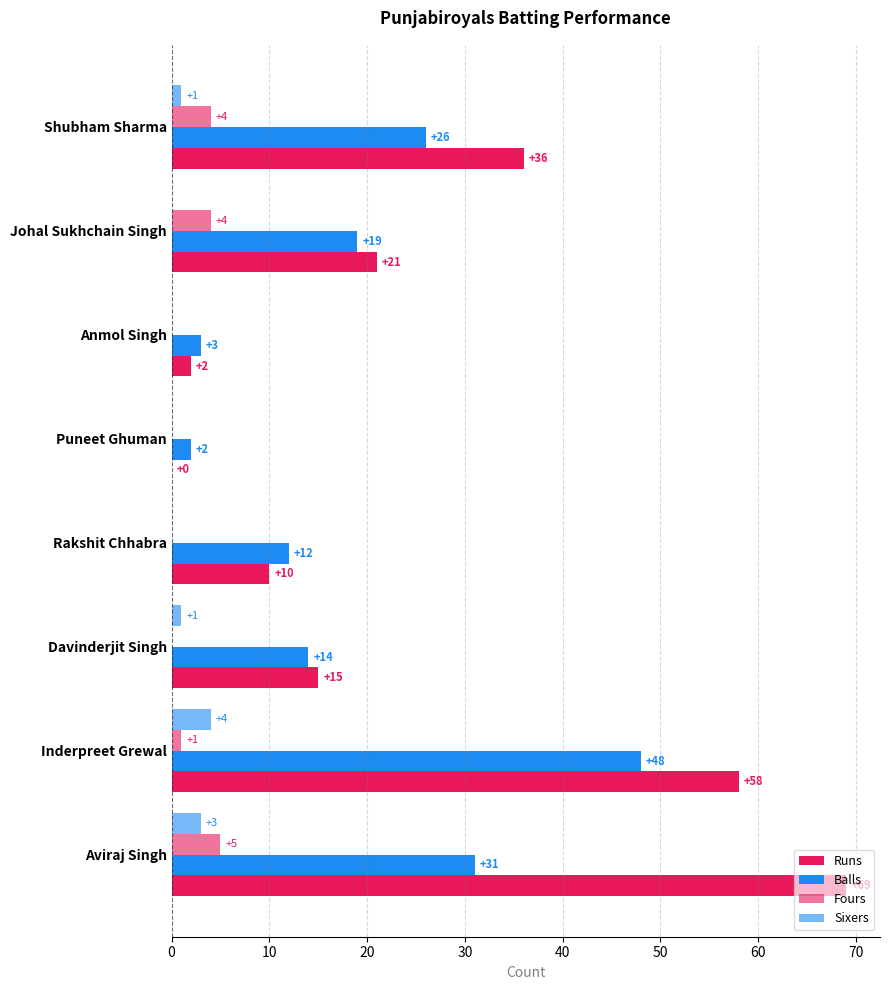

Count the number of data series in this chart.

4